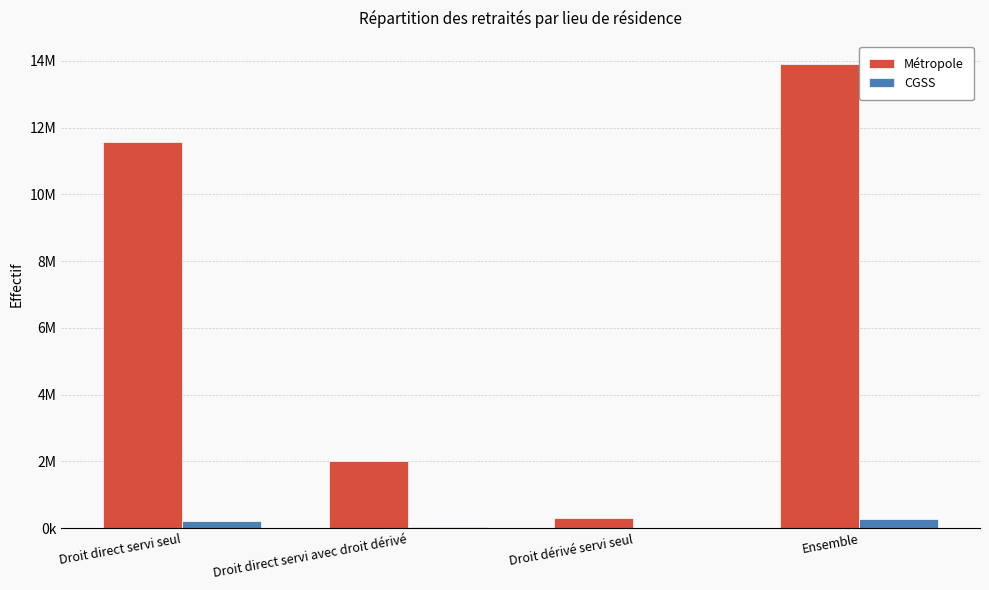

Count the Métropole values in the range 2022275 to 13905077.

3